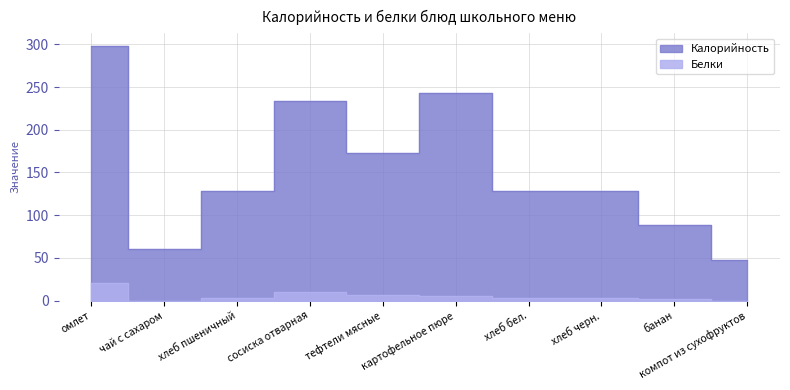

True or false: Белки and Калорийность cross at least once.

False